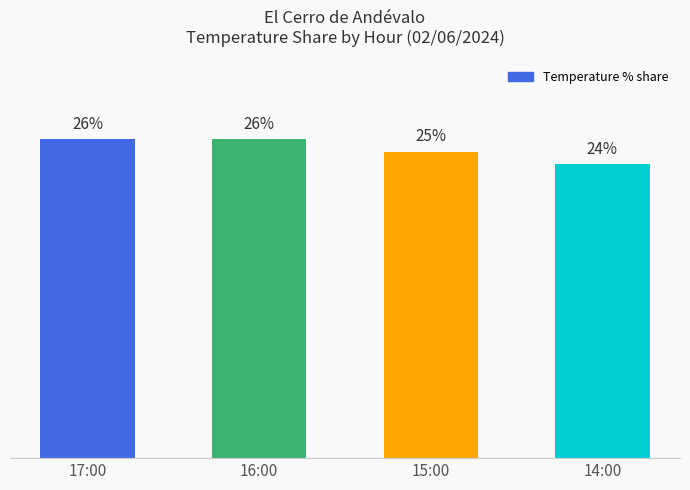

What is the label of the 3rd bar from the left?

15:00